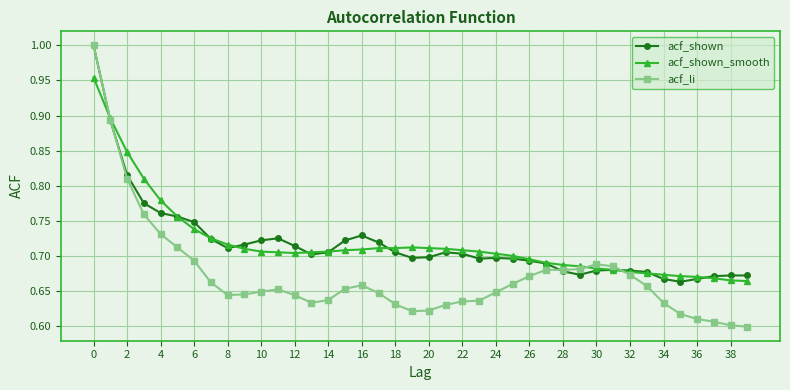

At how many categories does at least one series exceed 0?

40